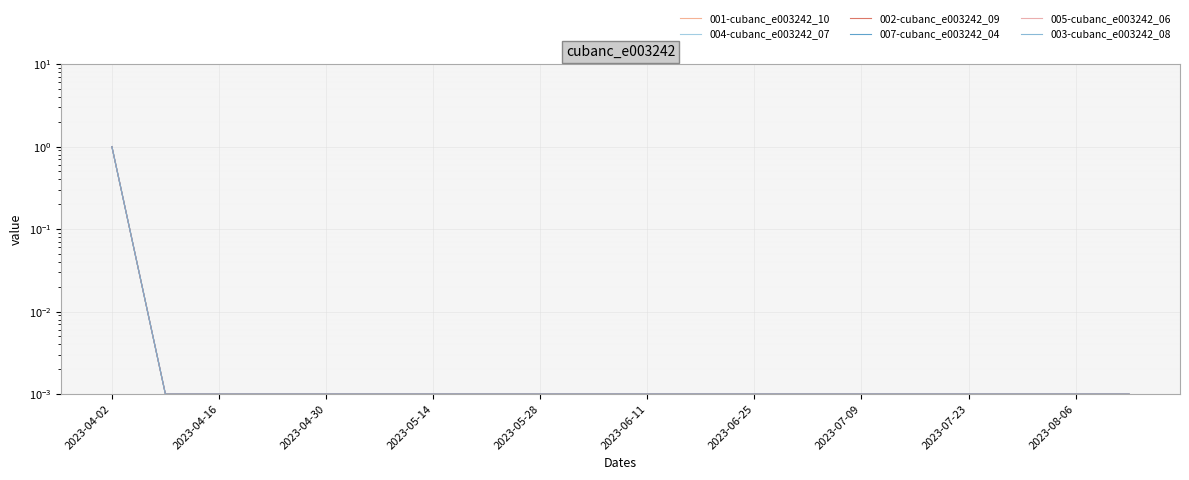

The value of 003-cubanc_e003242_08 at 2023-04-16 is 0.0. True or false?

False